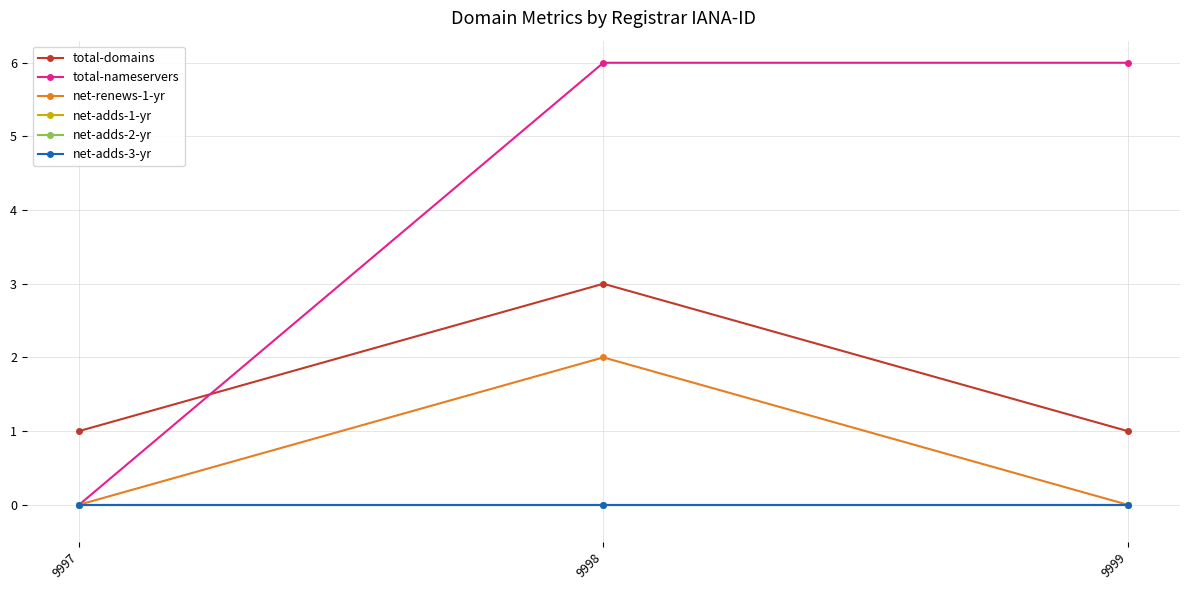

Rank the series by their maximum value, from highest to lowest.

total-nameservers, total-domains, net-renews-1-yr, net-adds-1-yr, net-adds-2-yr, net-adds-3-yr